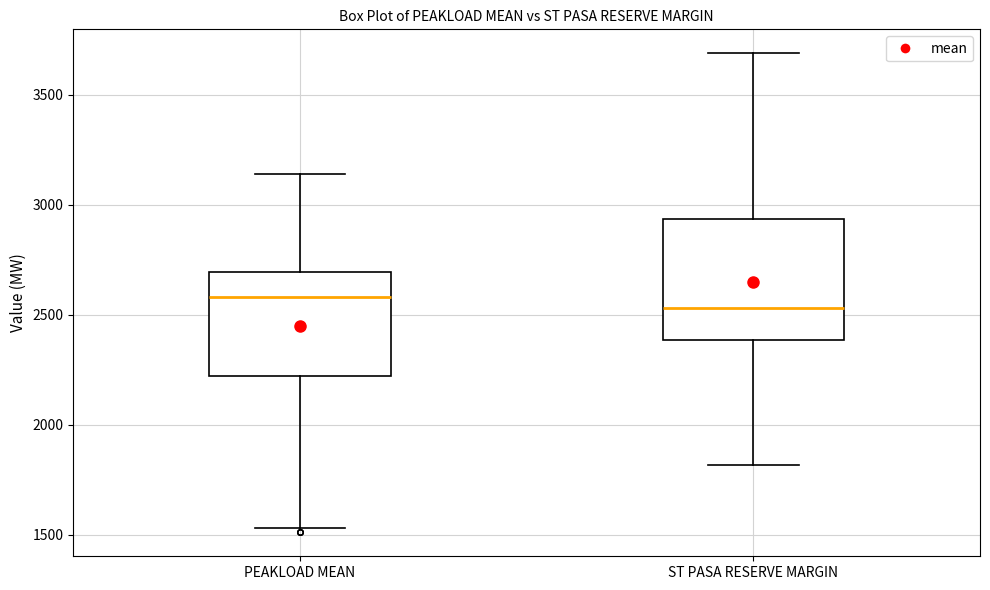

Reading left to right, transcribe this box plot: for each box, give where its median line is, the range the box spans, and where its two whiskers end, as read against the y-axis. The values are not printed on the chart, so give them approximately, as read against the axis.

PEAKLOAD MEAN: median 2600, box 2200 to 2700, whiskers 1550 to 3150
ST PASA RESERVE MARGIN: median 2550, box 2400 to 2950, whiskers 1800 to 3700